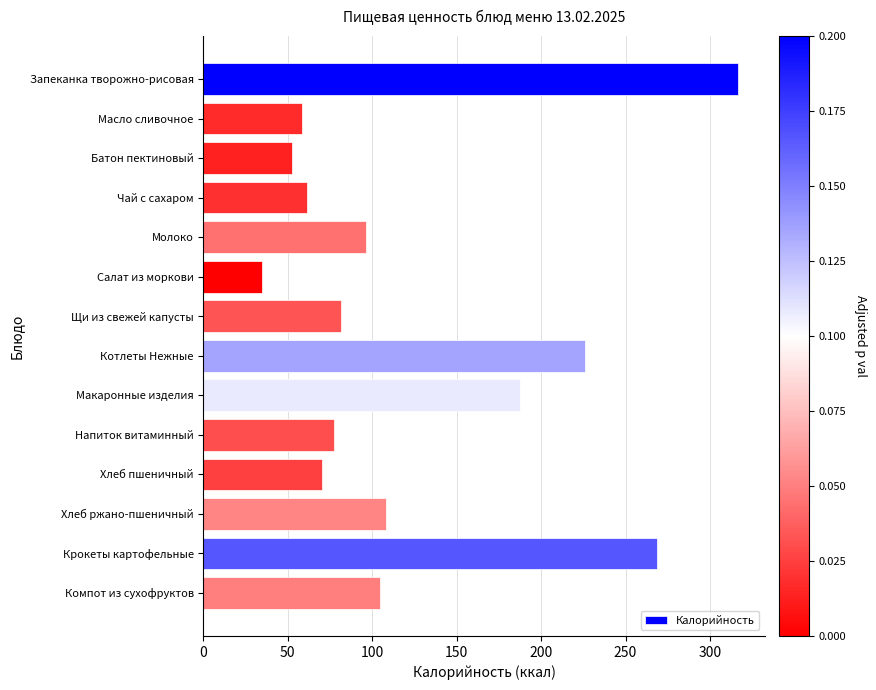

What is the smallest value displayed?

34.5